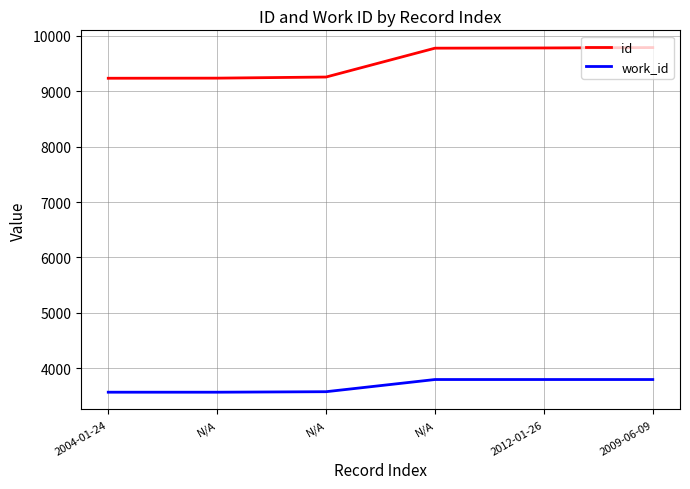

Between N/A and 2009-06-09, which series saw the biggest shift?

id